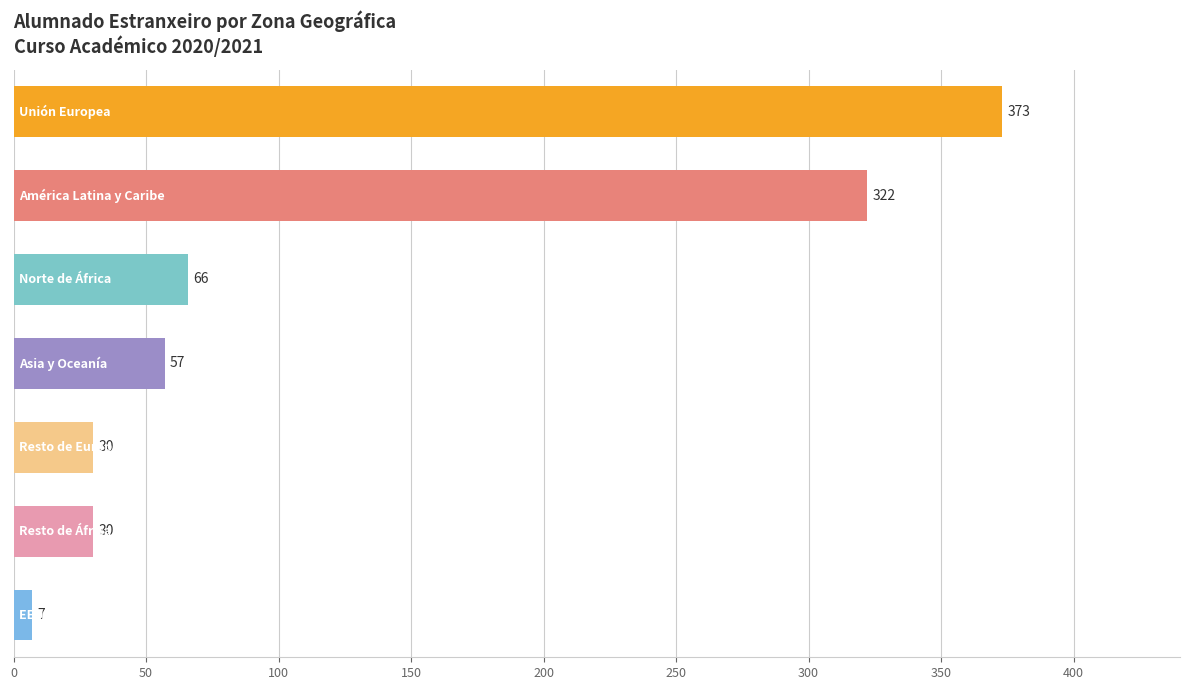

What is the value of the 6th bar from the top?

30